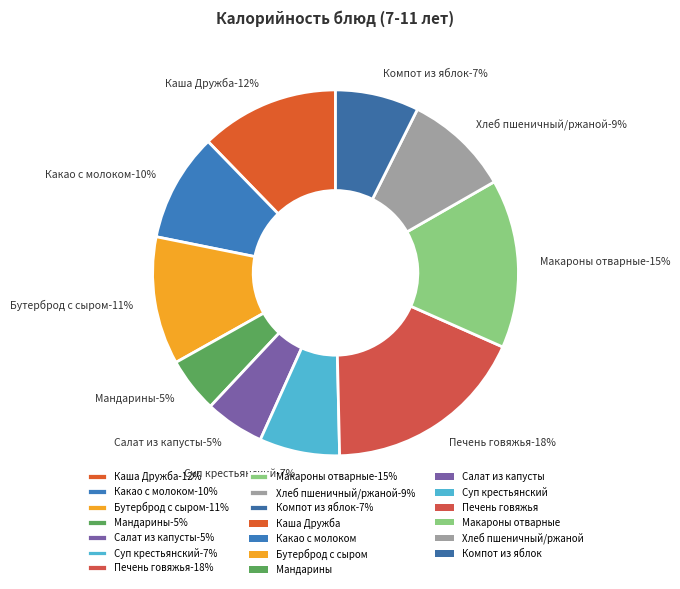

How many segments does this pie chart have?

10